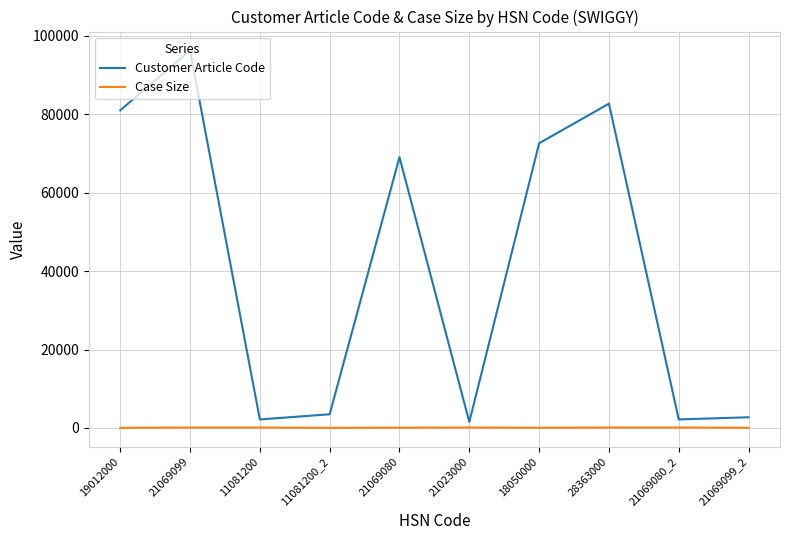

The value of Case Size at 18050000 is 40. True or false?

True